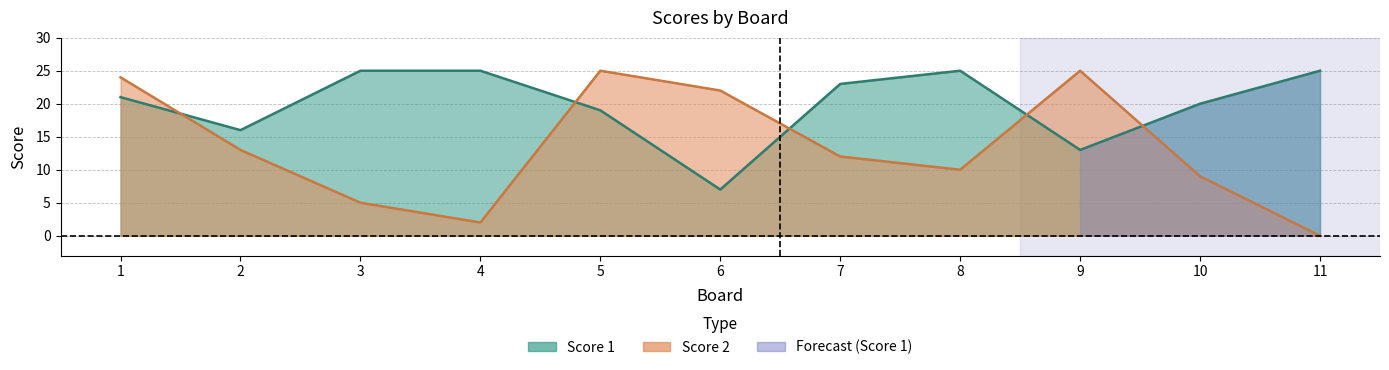

What is the value of the Score 1 point at the 5th from the left?

19